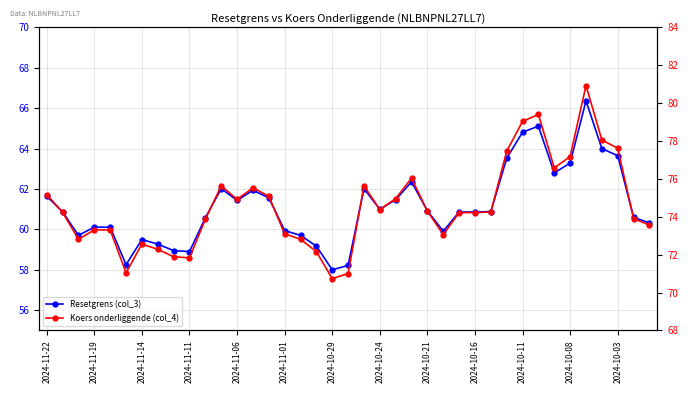

How many interior local valleys does the Koers onderliggende (col_4) series have?

8